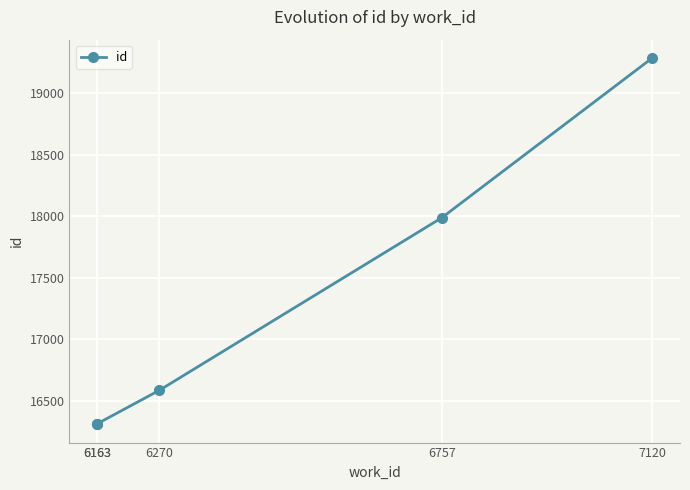

Reading right to left, transcribe all the data shown in this chart.

19289	17988	16583	16311	16307